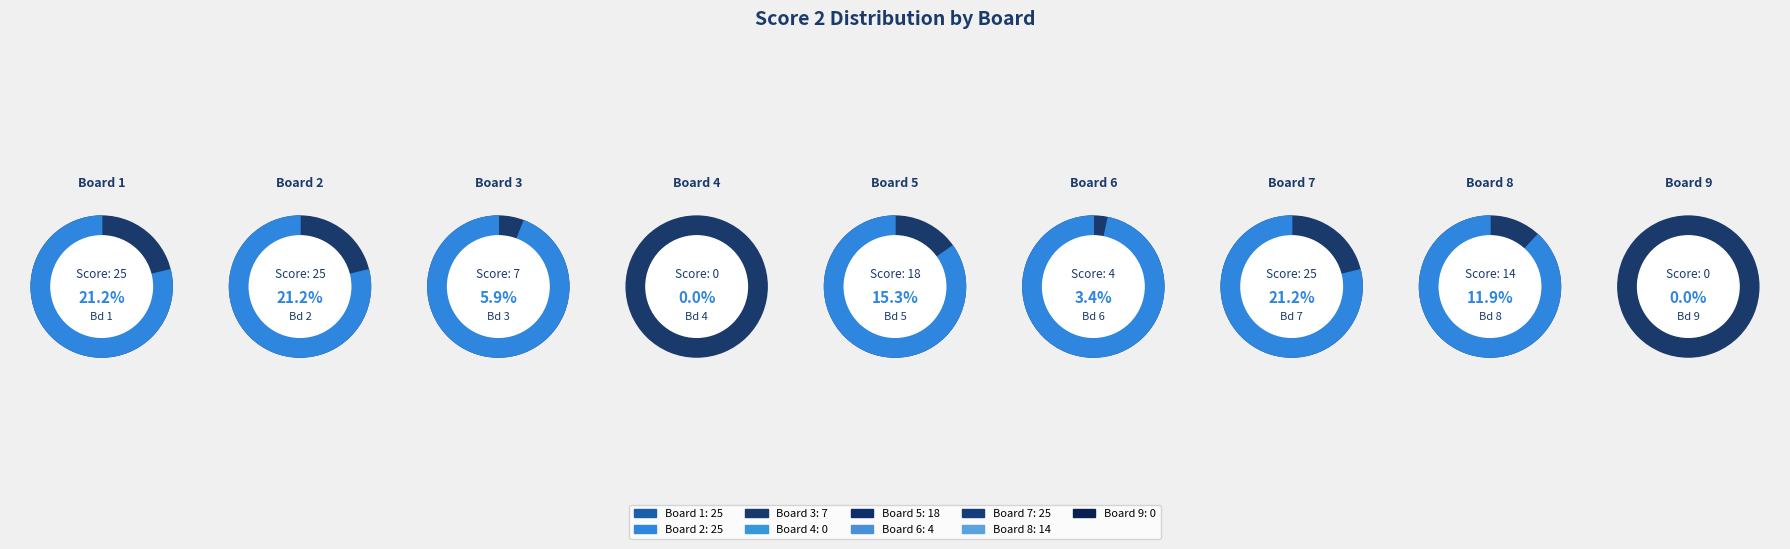

Rank the categories by value from highest to lowest.

Board 1, Board 2, Board 7, Board 5, Board 8, Board 3, Board 6, Board 4, Board 9